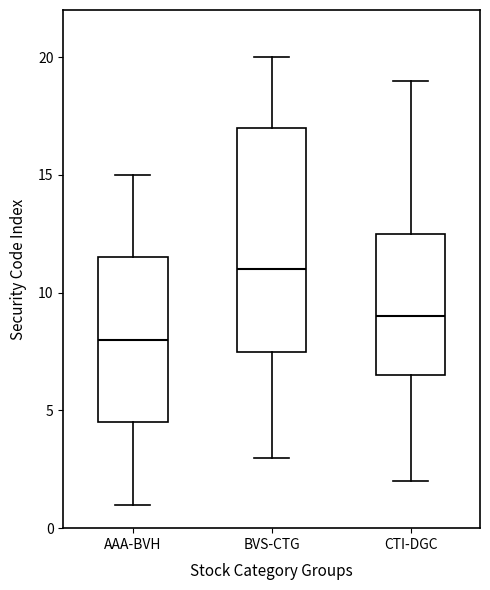

Which box has the lowest median line?

AAA-BVH